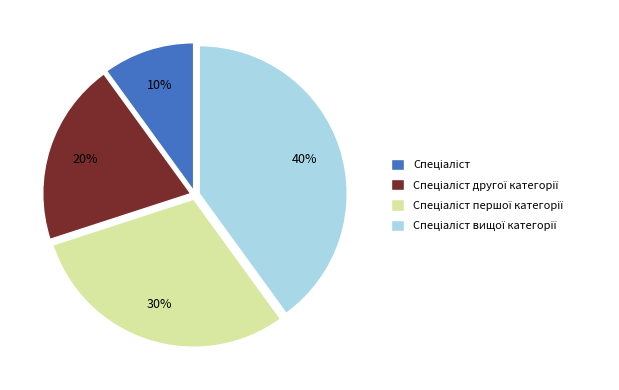

To the nearest percent, what is the difference between the largest and smallest slice percentages?

30%